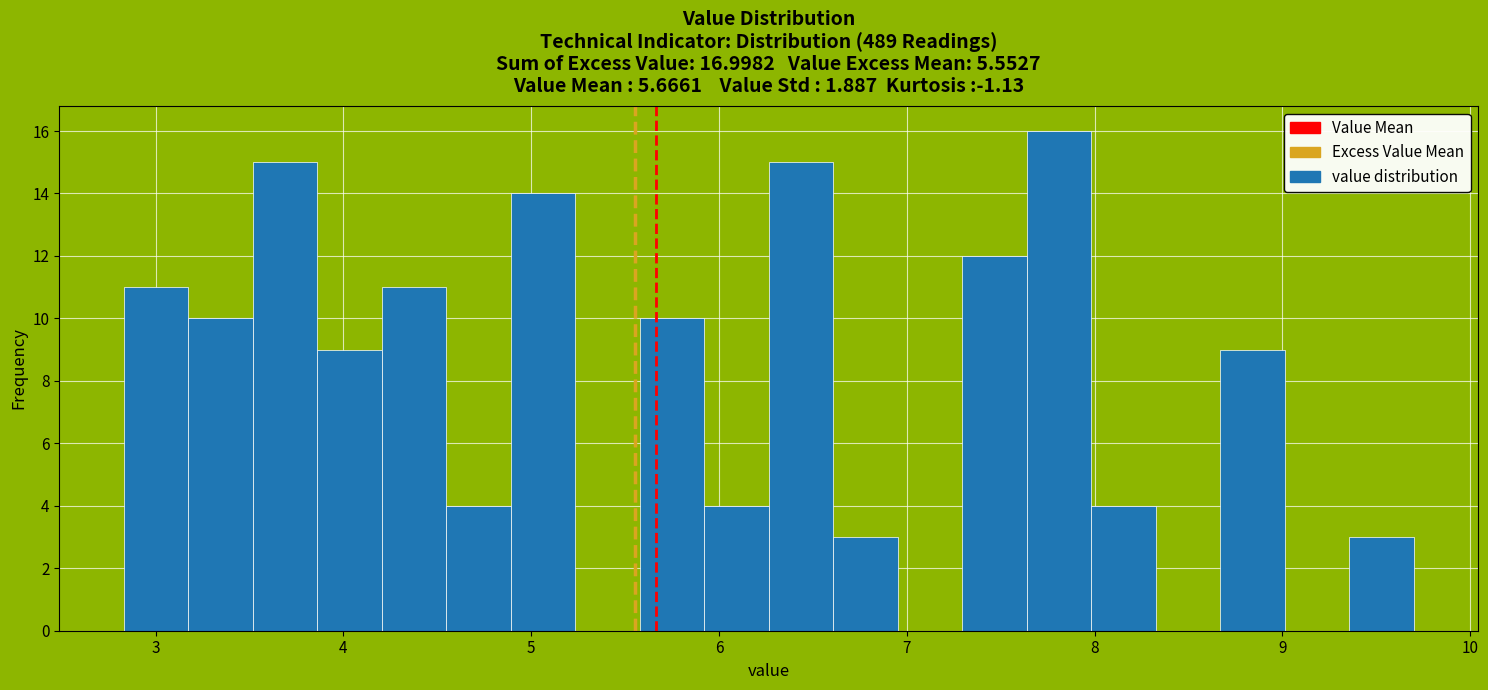

Read against the x-axis, roughly where is the centre of the tallest bar?

7.8